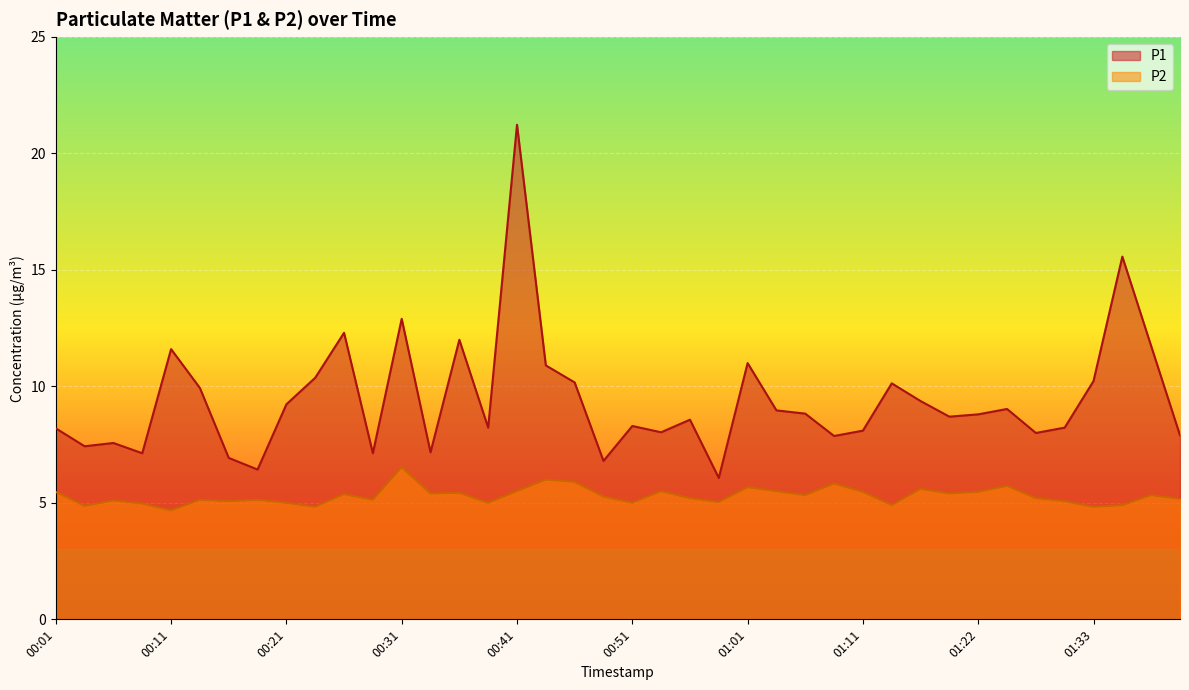

Which category has the highest value across all series?

00:41